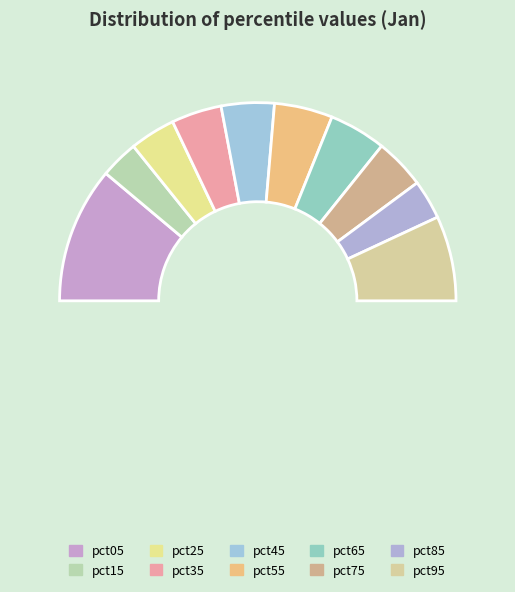

Rank the categories by value from lowest to highest.

pct15, pct85, pct25, pct35, pct75, pct45, pct65, pct55, pct95, pct05